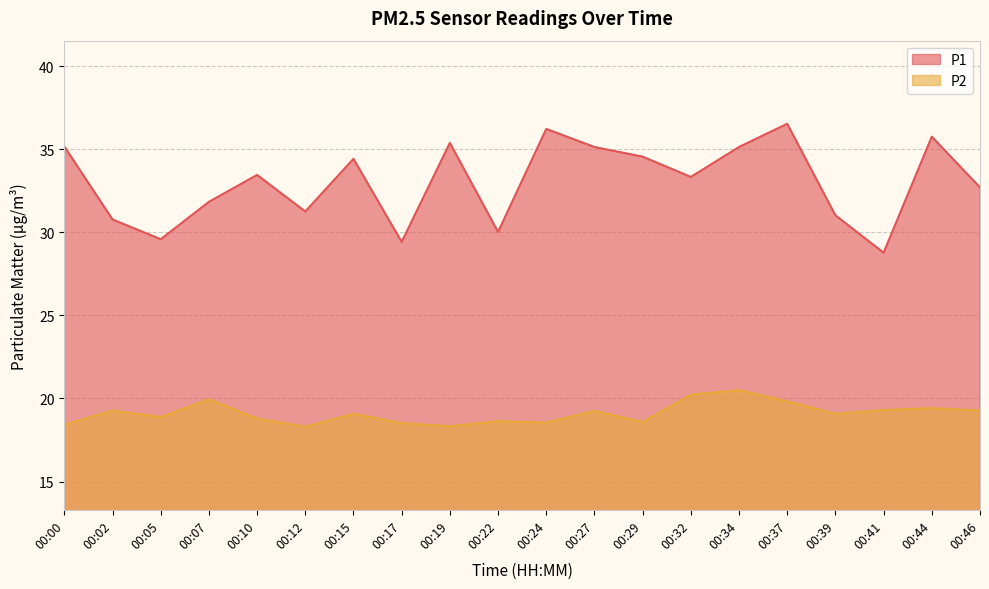

What is the difference between the maximum and minimum values in the P2 series?

2.2